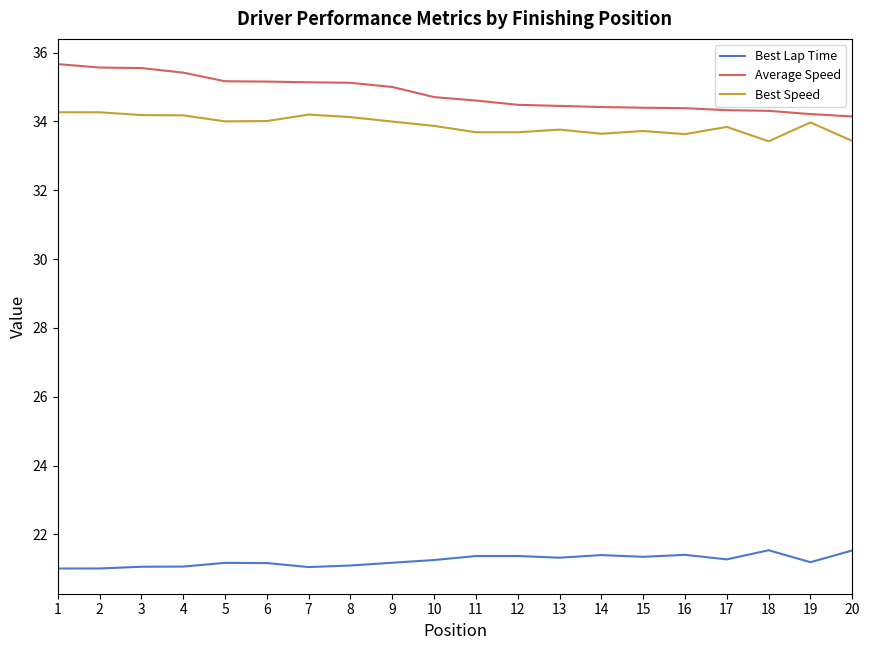

What is the spread (max minus min) of values at 1?

14.7